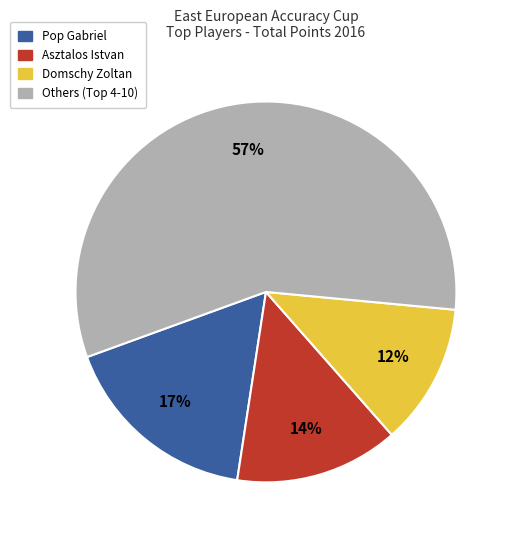

How many slices are in this pie chart?

4